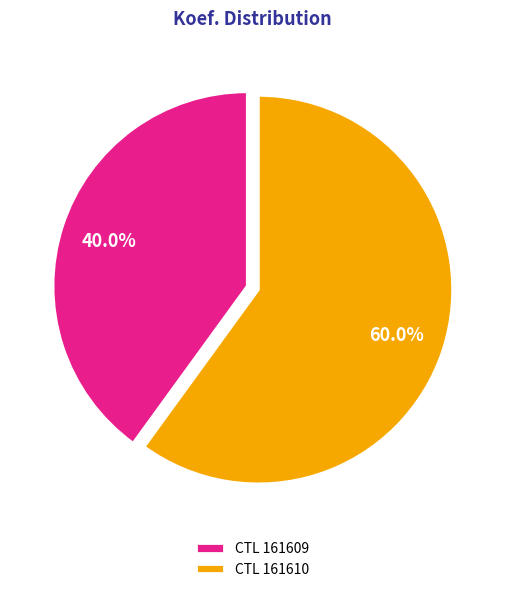

To the nearest percent, what is the difference between the largest and smallest slice percentages?

20%